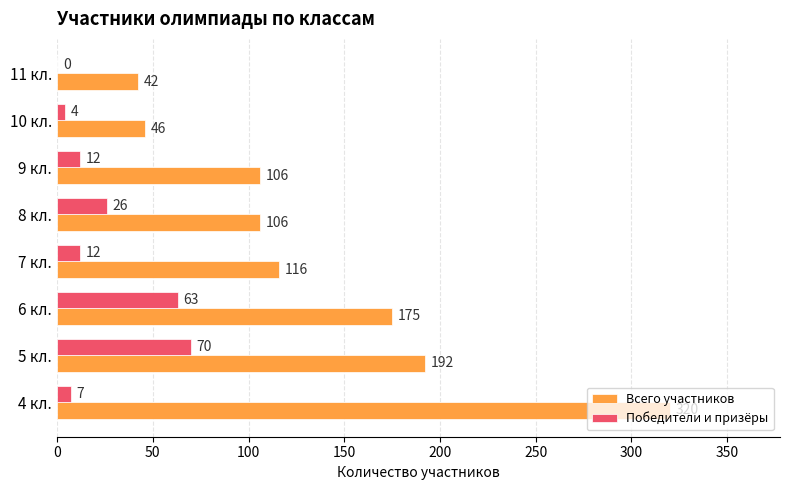

True or false: Победители и призёры has a value of 4 at 10 кл..

True